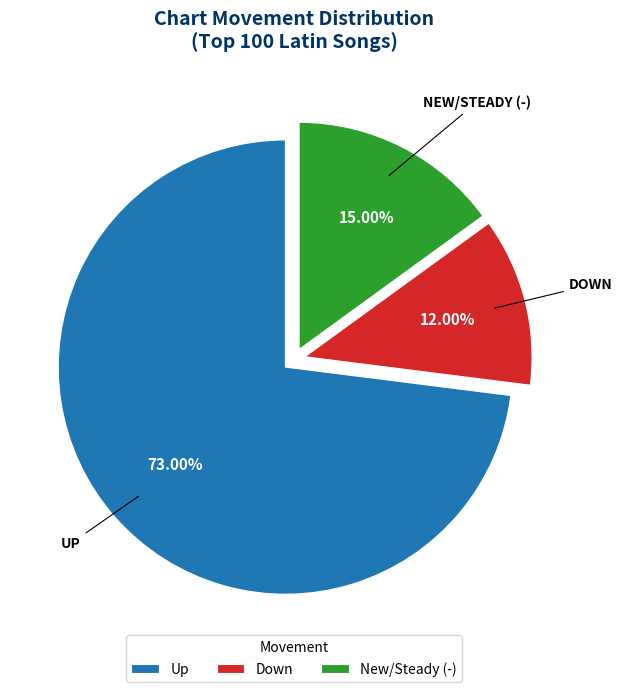

Does any single category account for the majority?

Yes